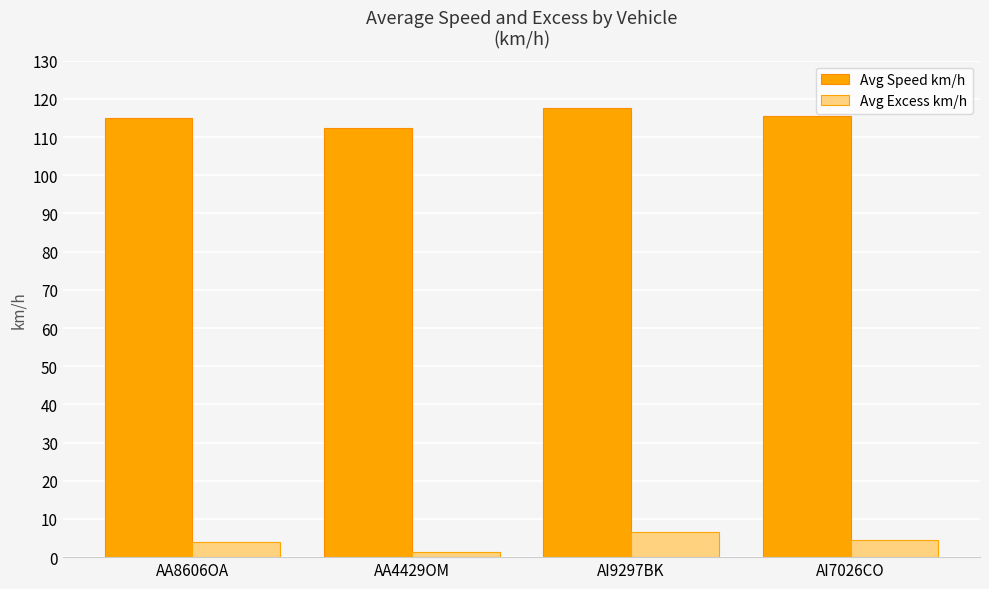

What is the spread (max minus min) of values at AI7026CO?

111.0